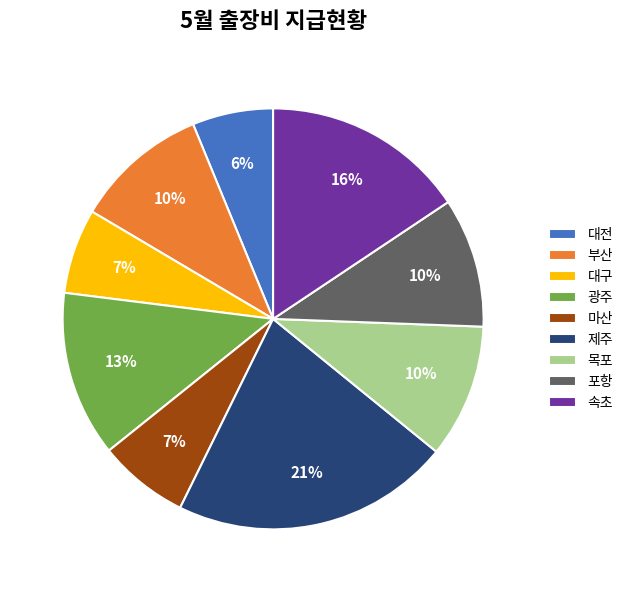

What is the ratio of the value at 마산 to the value at 속초?

0.4